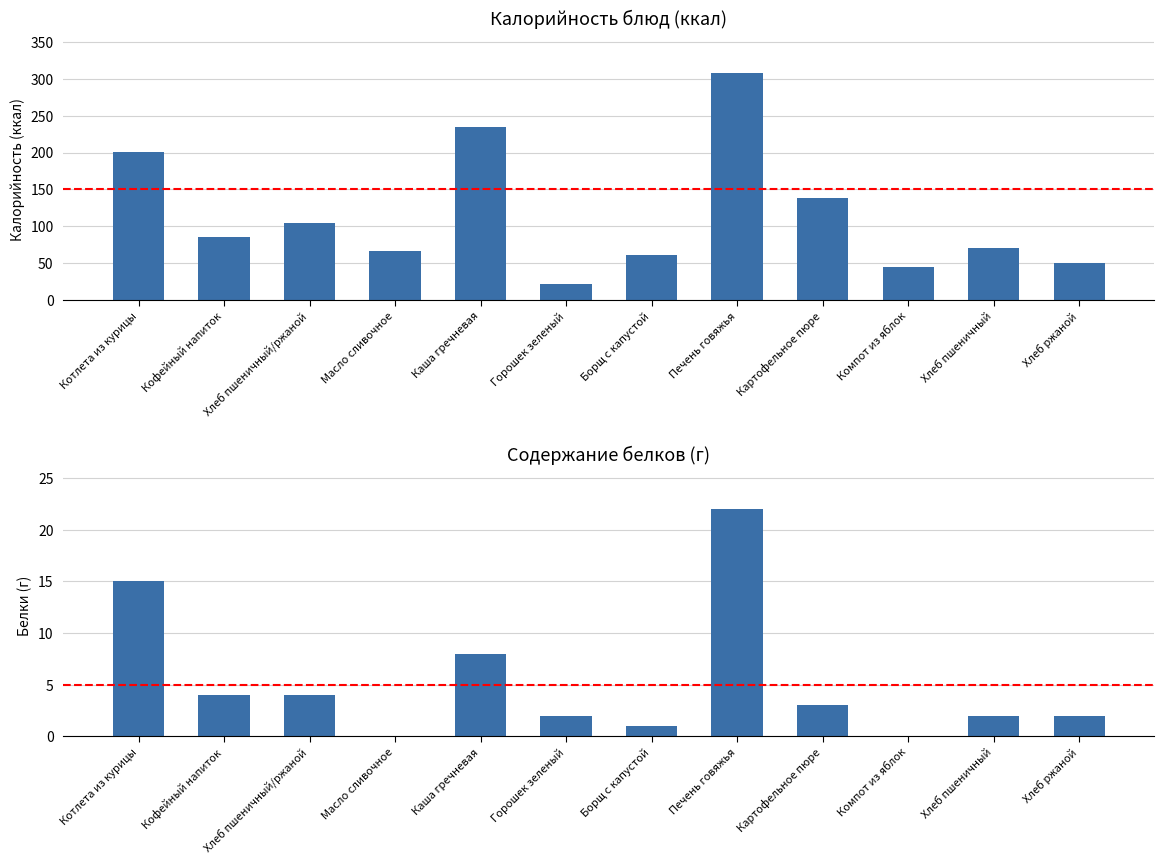

Reading left to right, what are all the values shown in this chart?

Калорийность: 201.0	86.0	104.4	66.0	234.0	22.1	61.0	308.0	139.0	45.0	70.0	51.0
Белки: 15.0	4.0	4.0	0.0	8.0	2.0	1.0	22.0	3.0	0.0	2.0	2.0